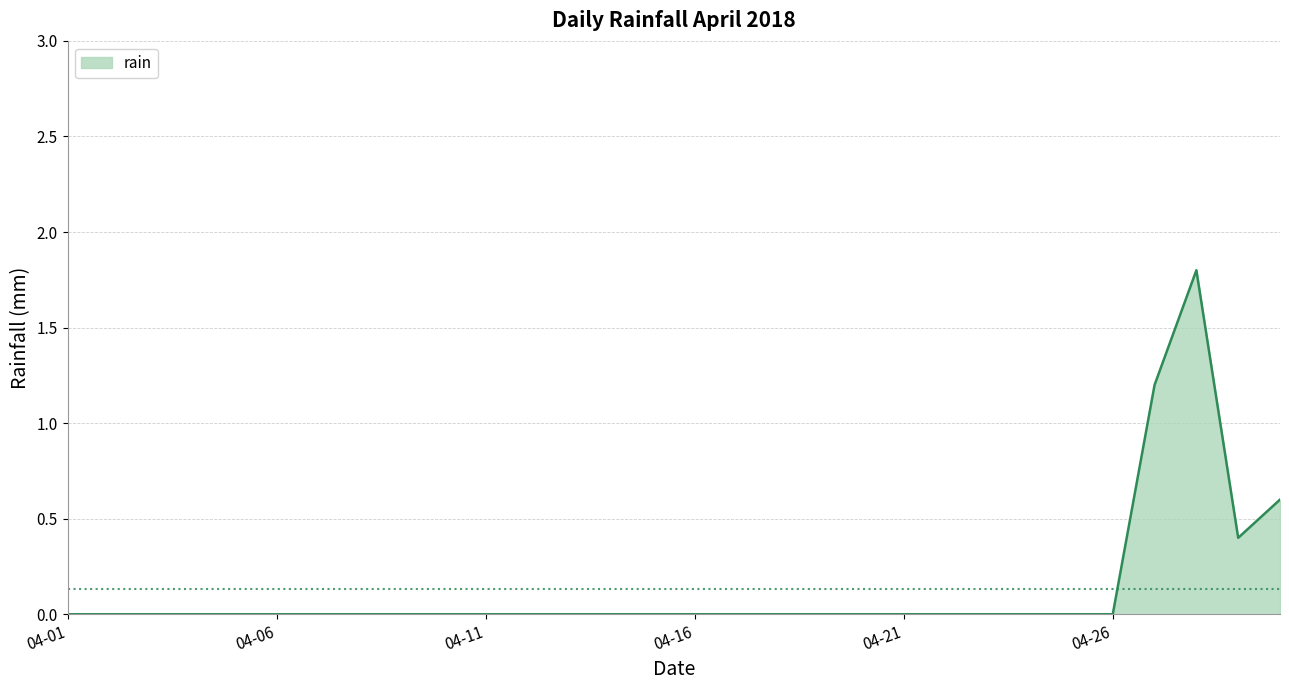

Reading left to right, what are all the values shown in this chart?

0.0	0.0	0.0	0.0	0.0	0.0	0.0	0.0	0.0	0.0	0.0	0.0	0.0	0.0	0.0	0.0	0.0	0.0	0.0	0.0	0.0	0.0	0.0	0.0	0.0	0.0	1.2	1.8	0.4	0.6